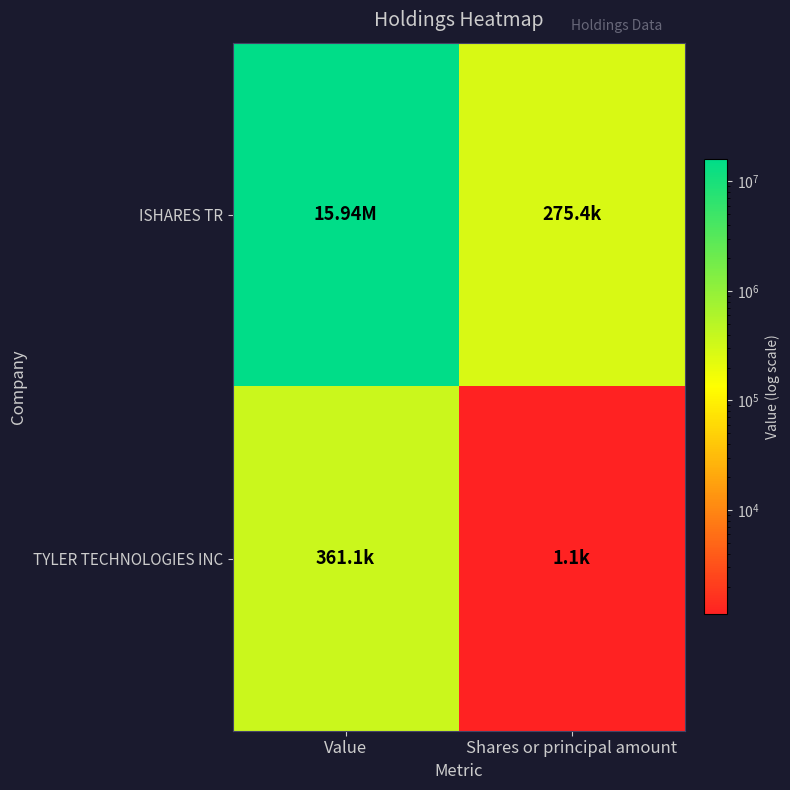

What is the maximum value shown in the chart?

15940152